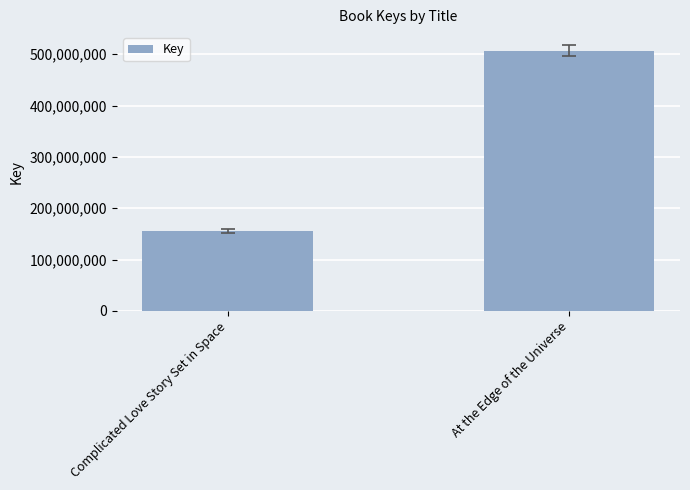

At which label is the value closest to 331319796?

Complicated Love Story Set in Space